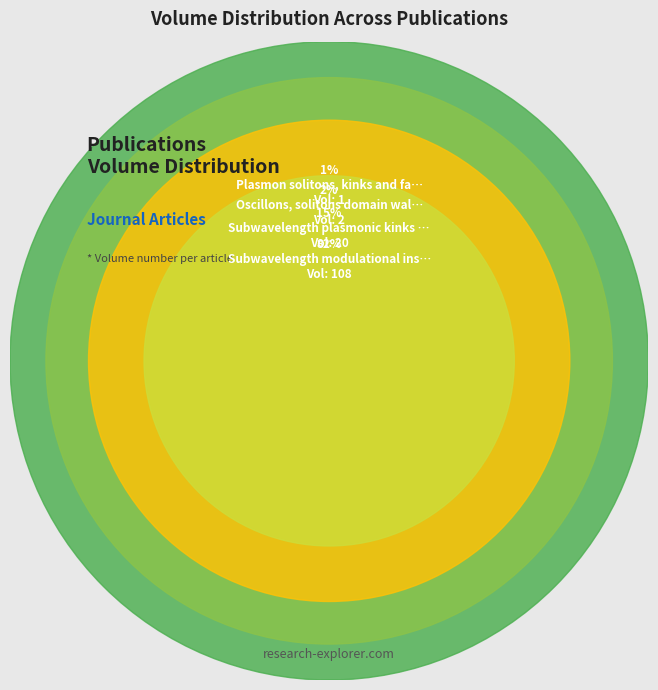

To the nearest percent, what percentage of the pie is Plasmon solitons, kinks and faraday waves?

1%